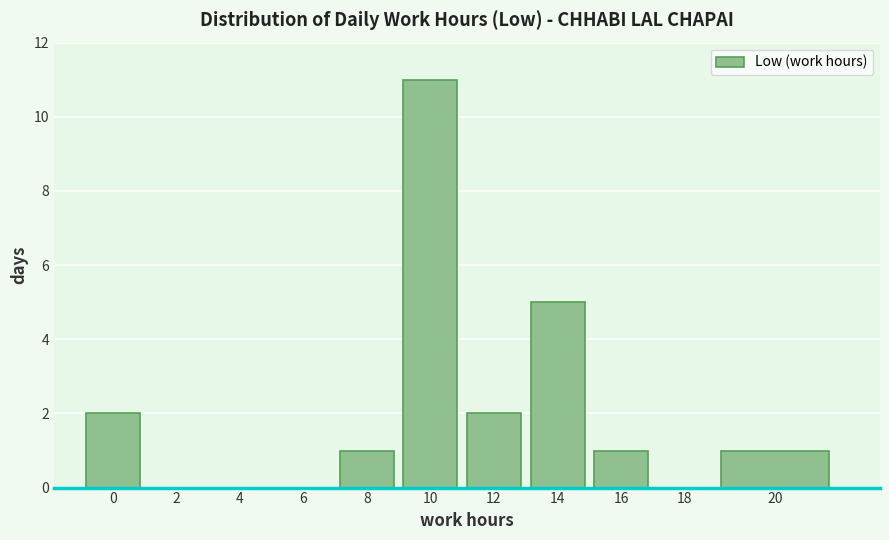

Reading left to right, list all the values displayed in this chart.

0=2	2=0	4=0	6=0	8=1	10=11	12=2	14=5	16=1	18=0	20=1